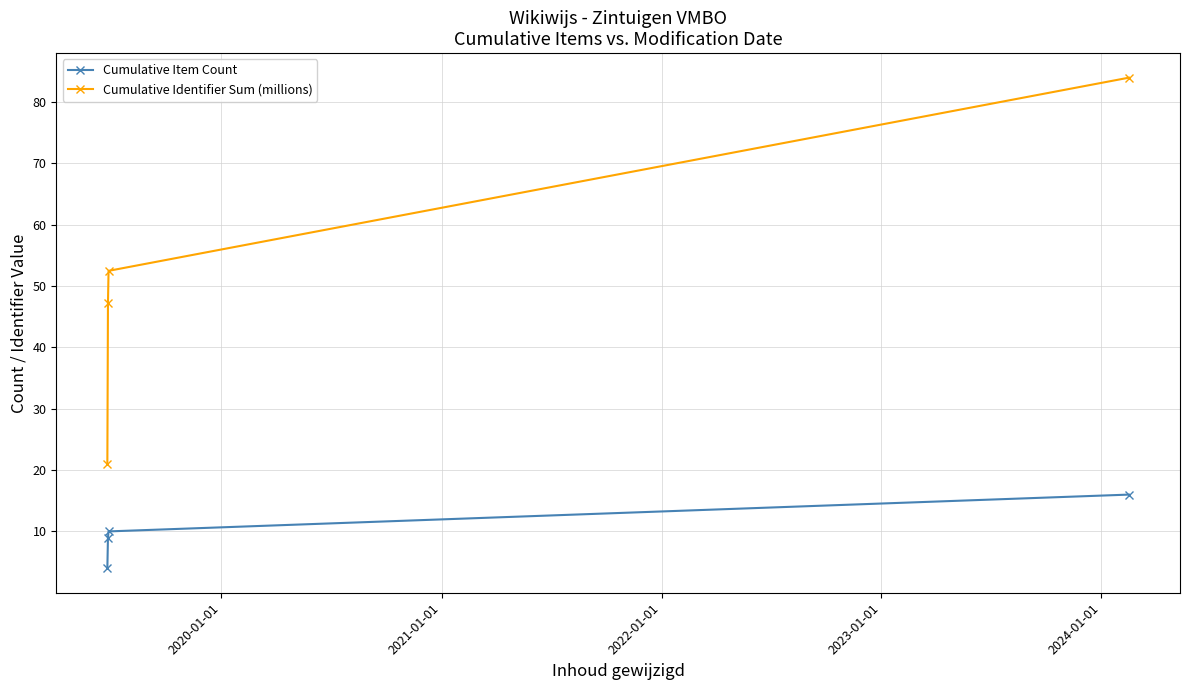

What is the difference between the maximum and minimum values in the Cumulative Identifier Sum (millions) series?

62.9